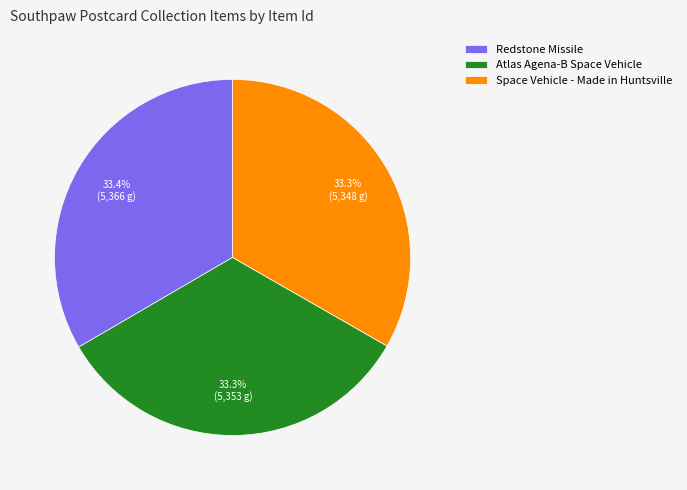

Is there a majority slice in this chart?

No